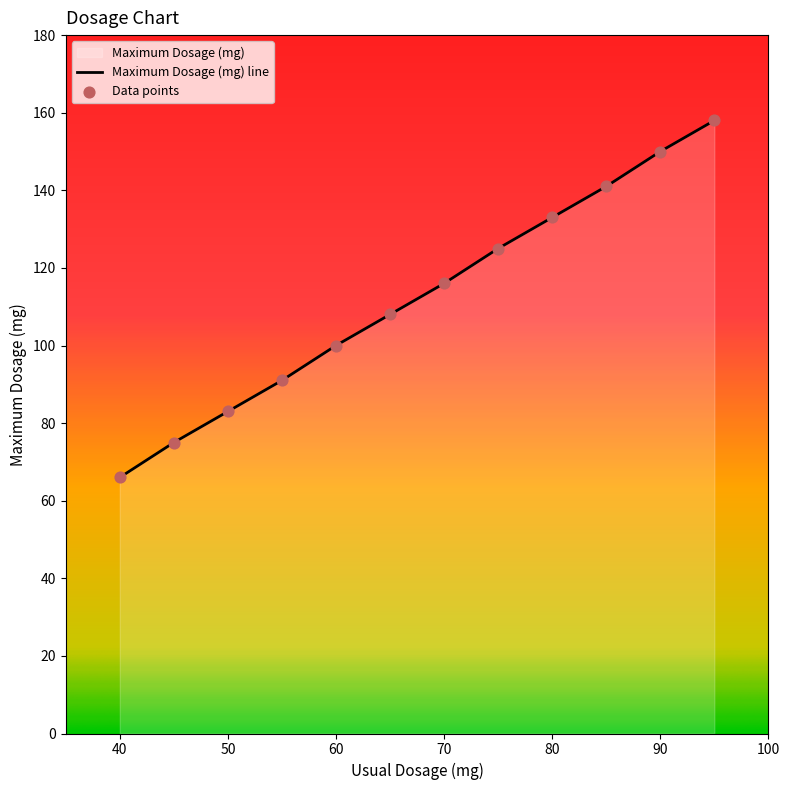

What is the maximum value shown in the chart?

158